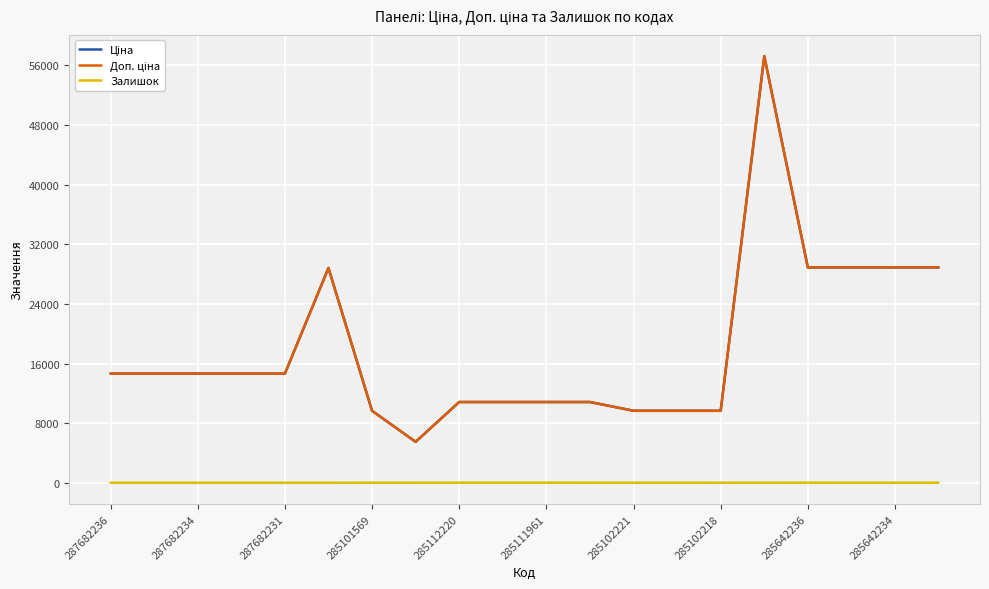

Which series has the largest total across all categories?

Ціна